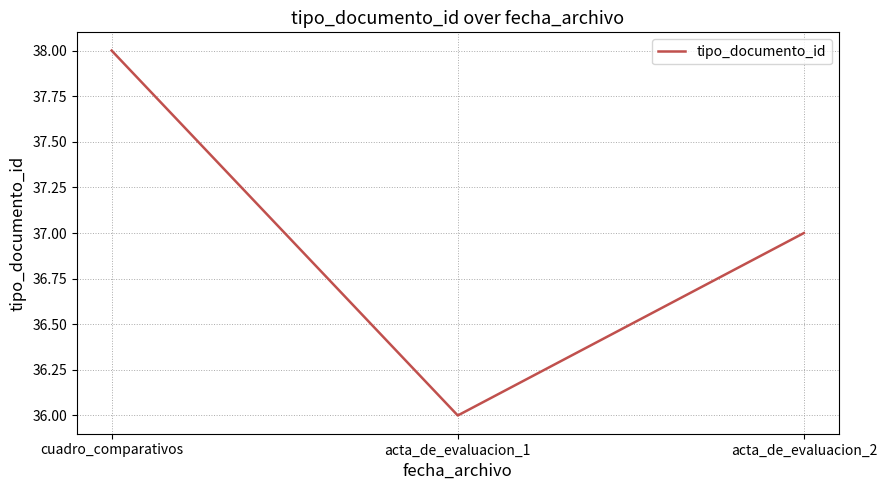

The chart shows a value of 22 at acta_de_evaluacion_2. True or false?

False